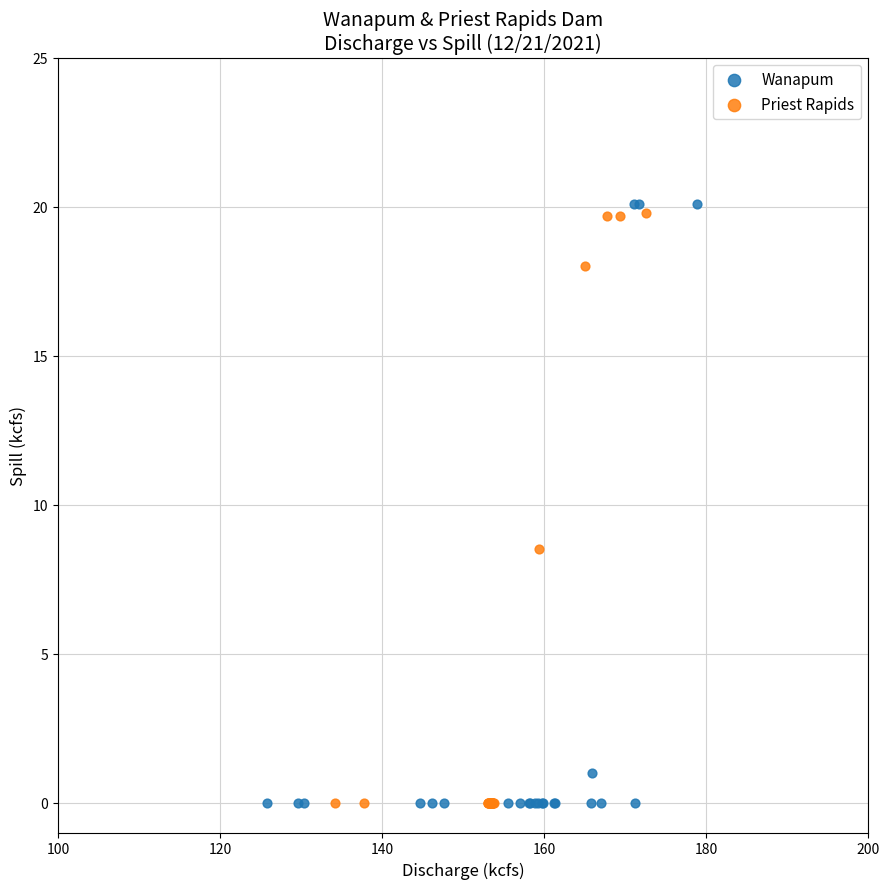

What are all the series names shown in the legend?

Wanapum, Priest Rapids